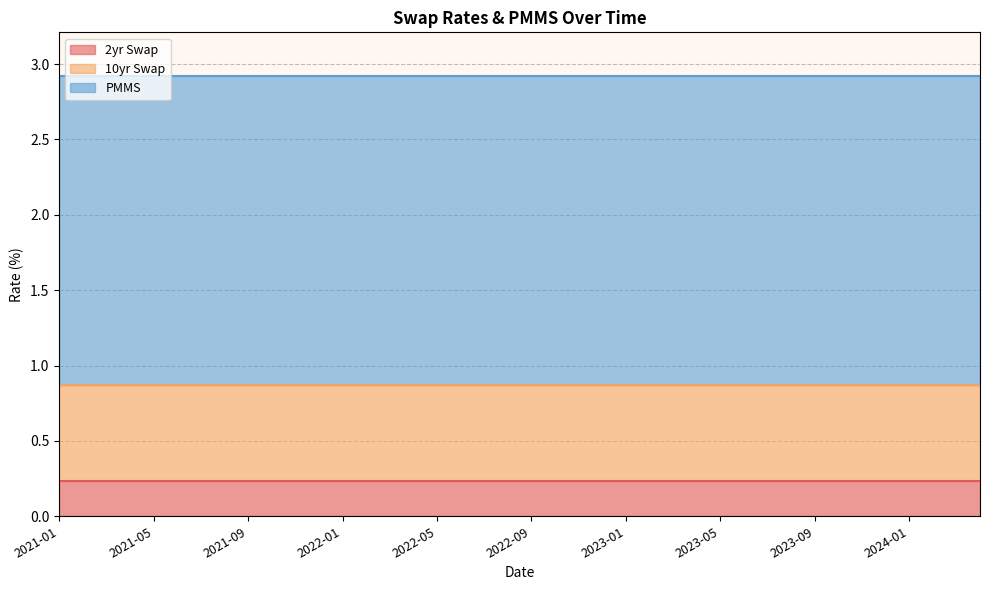

Which series has the widest spread of values?

2yr Swap